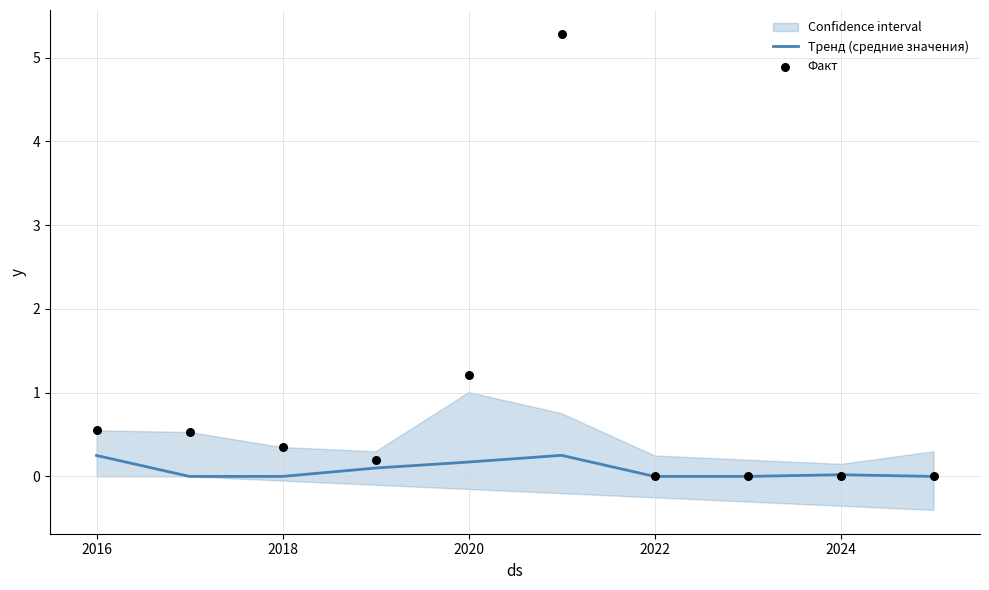

Which series has the largest total across all categories?

Факт